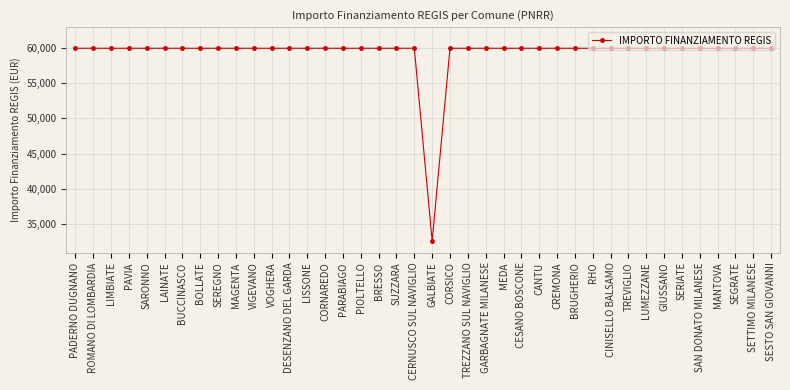

How many lines are shown in the chart?

1